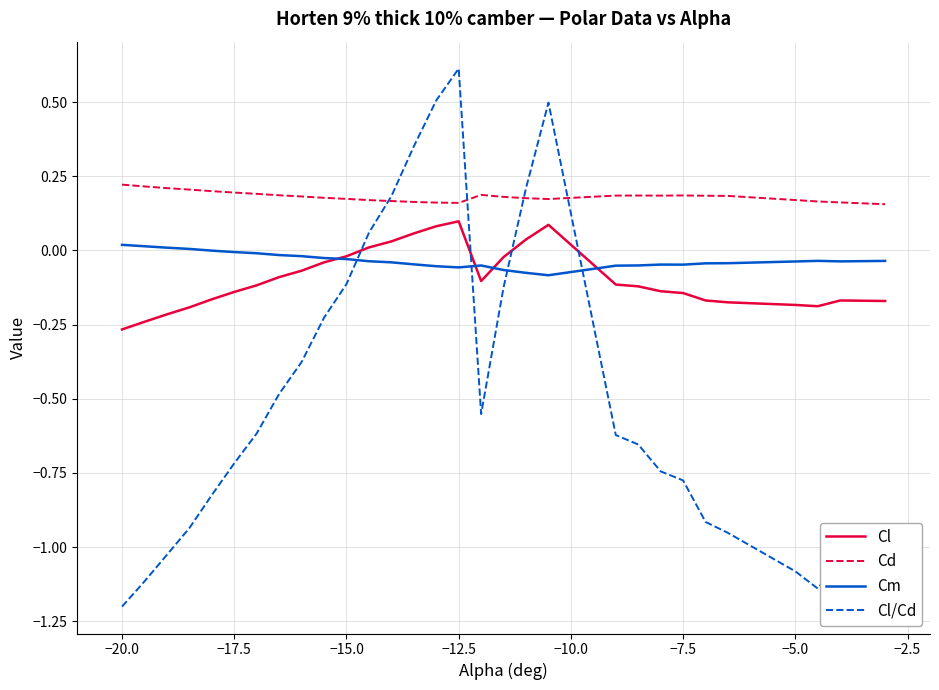

How many interior local valleys does the Cl/Cd series have?

2